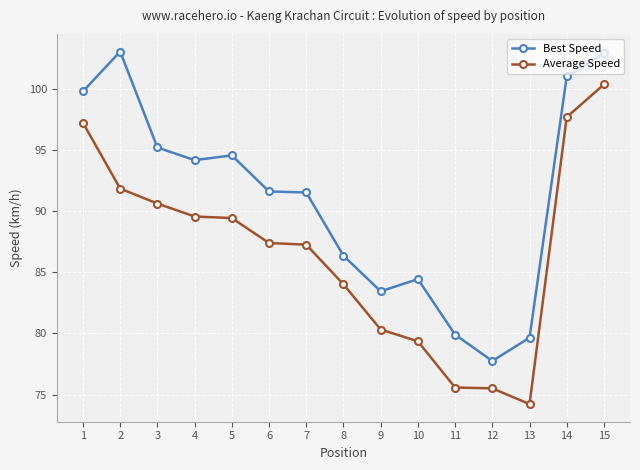

What is the total value across all series at 12?

153.2